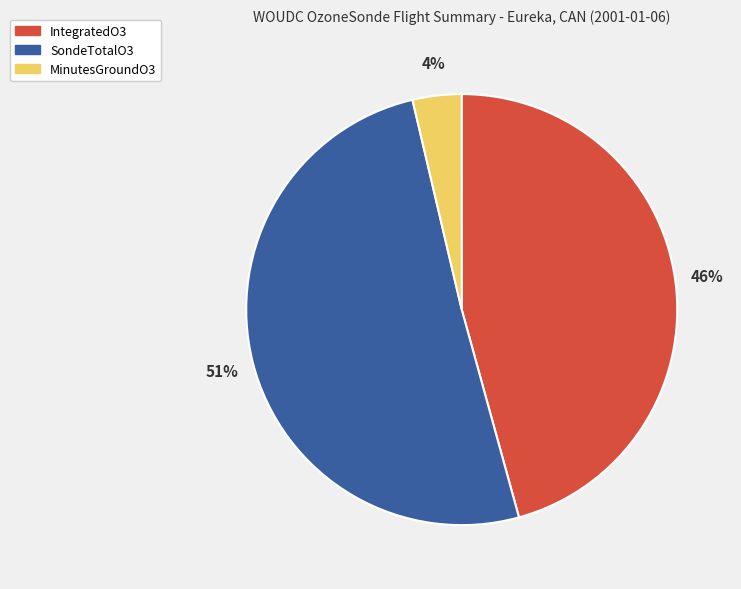

Does MinutesGroundO3 account for over 50% of the chart?

No